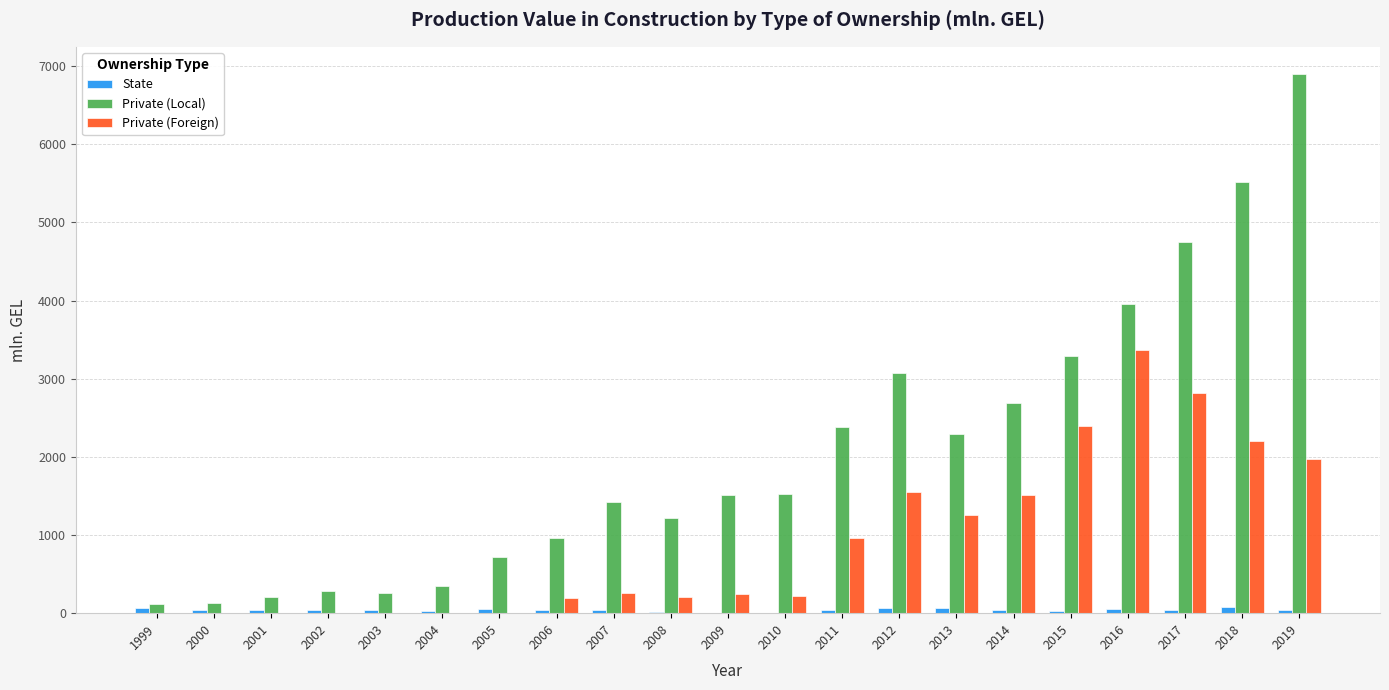

What is the average value of the Private (Local) series?

2074.1